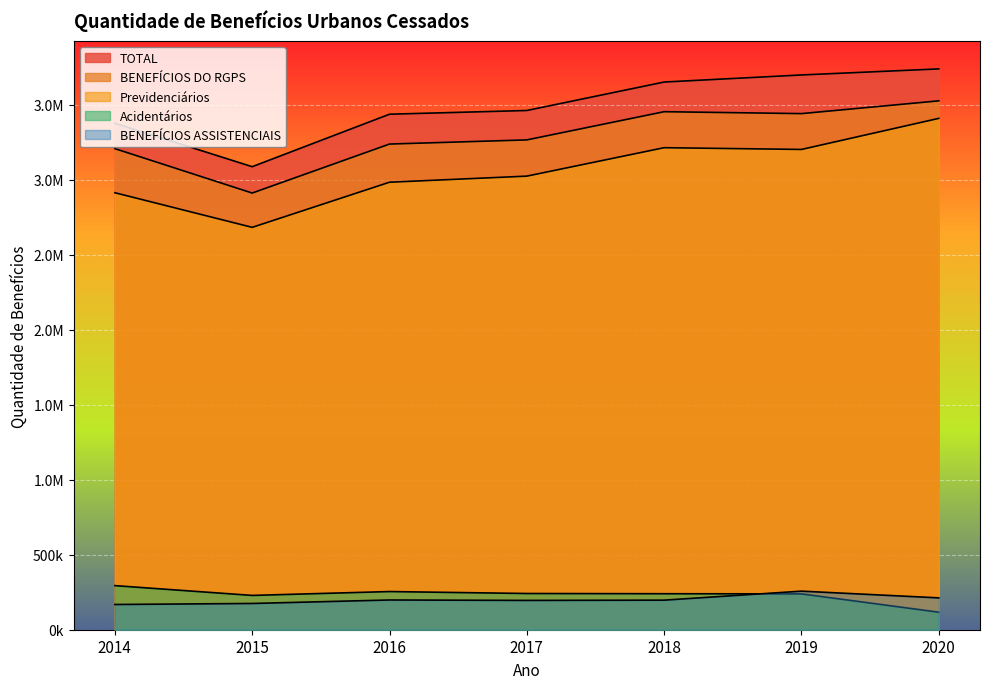

What is the sum of the Previdenciários values at 2018 and 2017?

6237250